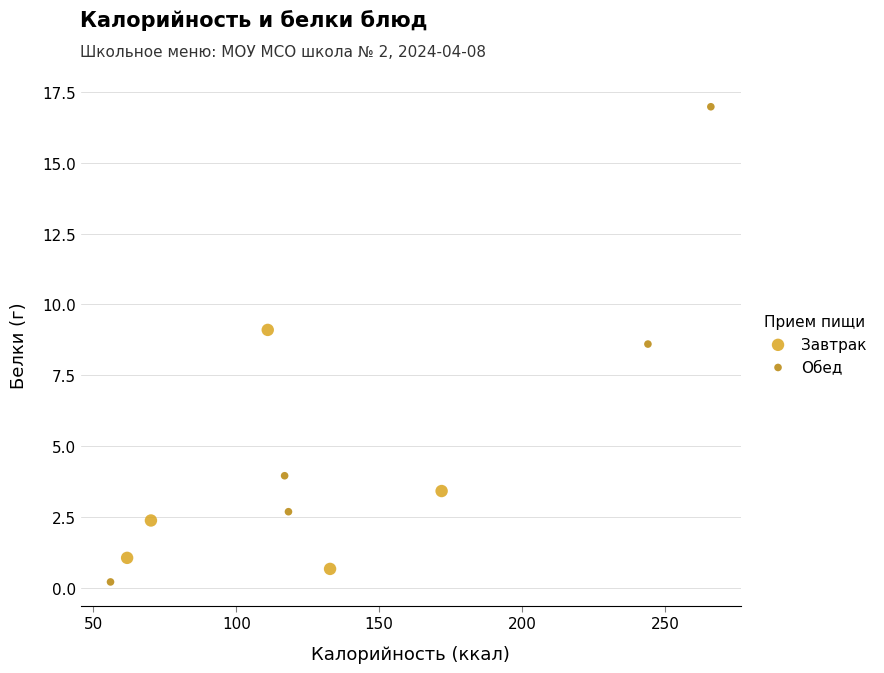

Which series reaches the maximum Y coordinate?

Обед